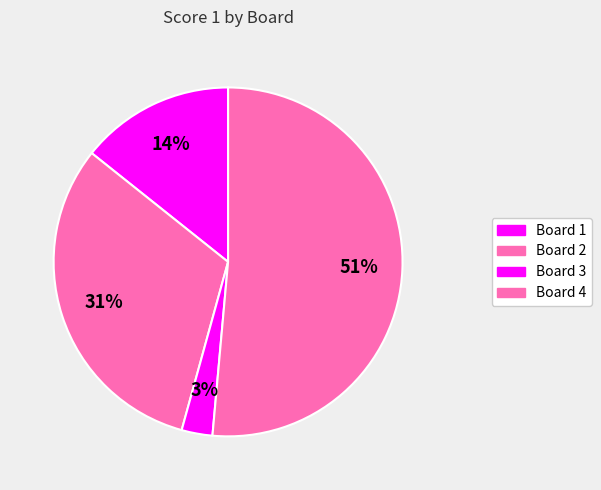

Which slice is the largest?

4